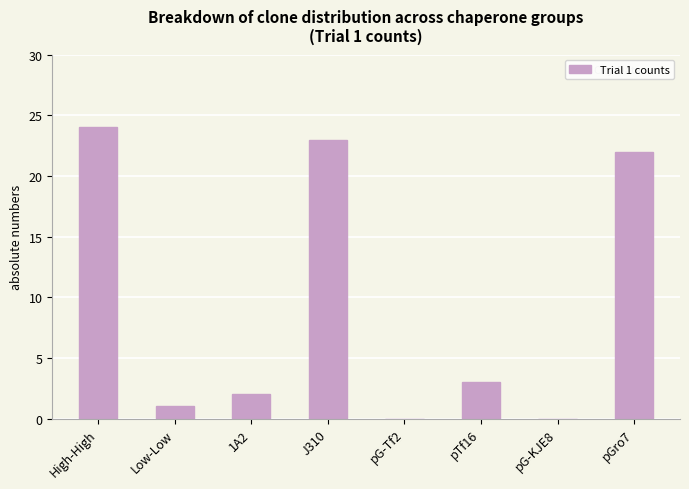

Count the number of categories in the chart.

8